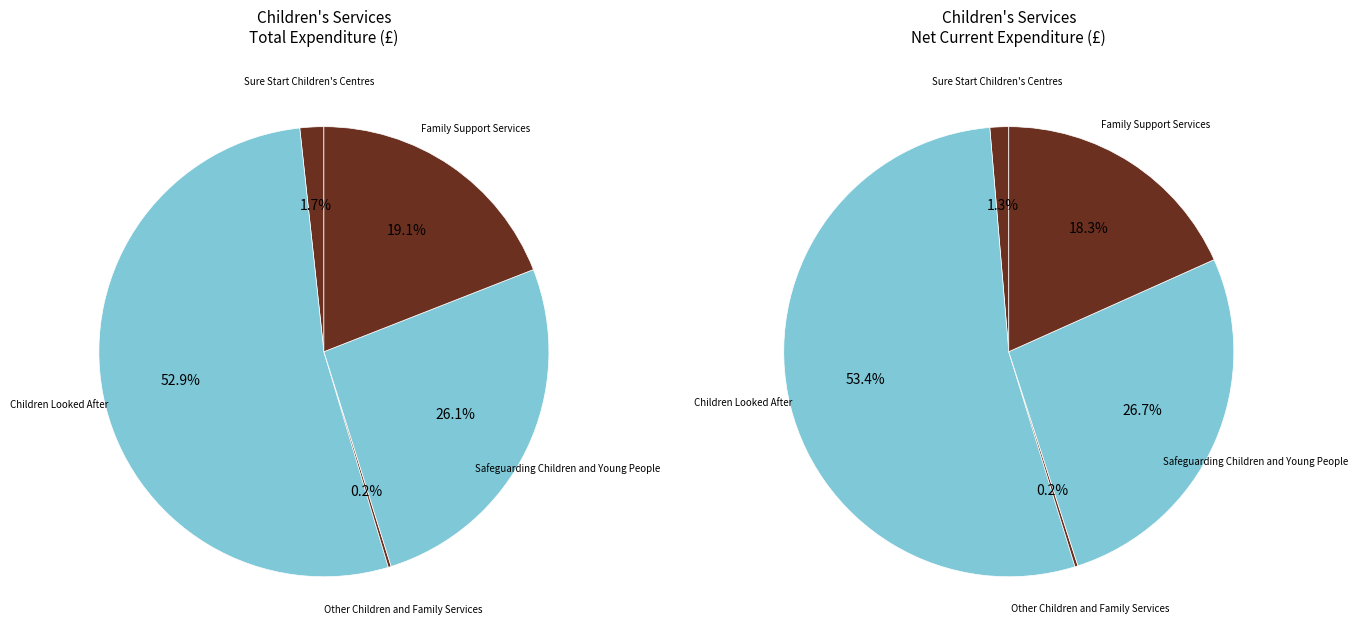

How much of the chart is everything except Sure Start Children's Centres?

98.3%